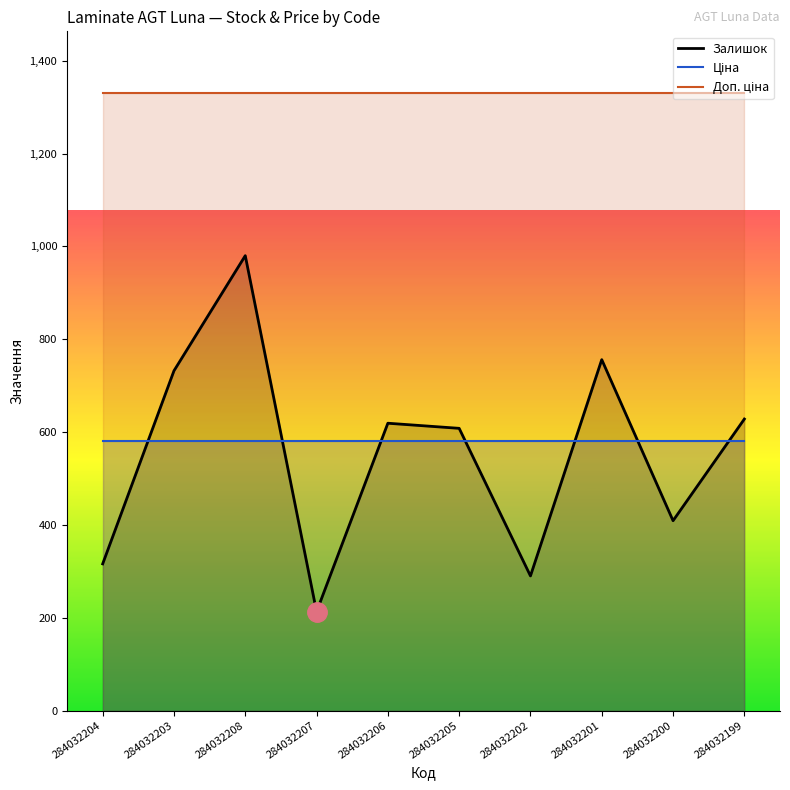

Reading right to left, list all the values displayed in this chart.

Залишок: 628.0	409.0	756.0	290.0	608.0	619.0	213.0	980.0	732.0	316.0
Ціна: 580.4	580.4	580.4	580.4	580.4	580.4	580.4	580.4	580.4	580.4
Доп. ціна: 1330.3	1330.3	1330.3	1330.3	1330.3	1330.3	1330.3	1330.3	1330.3	1330.3